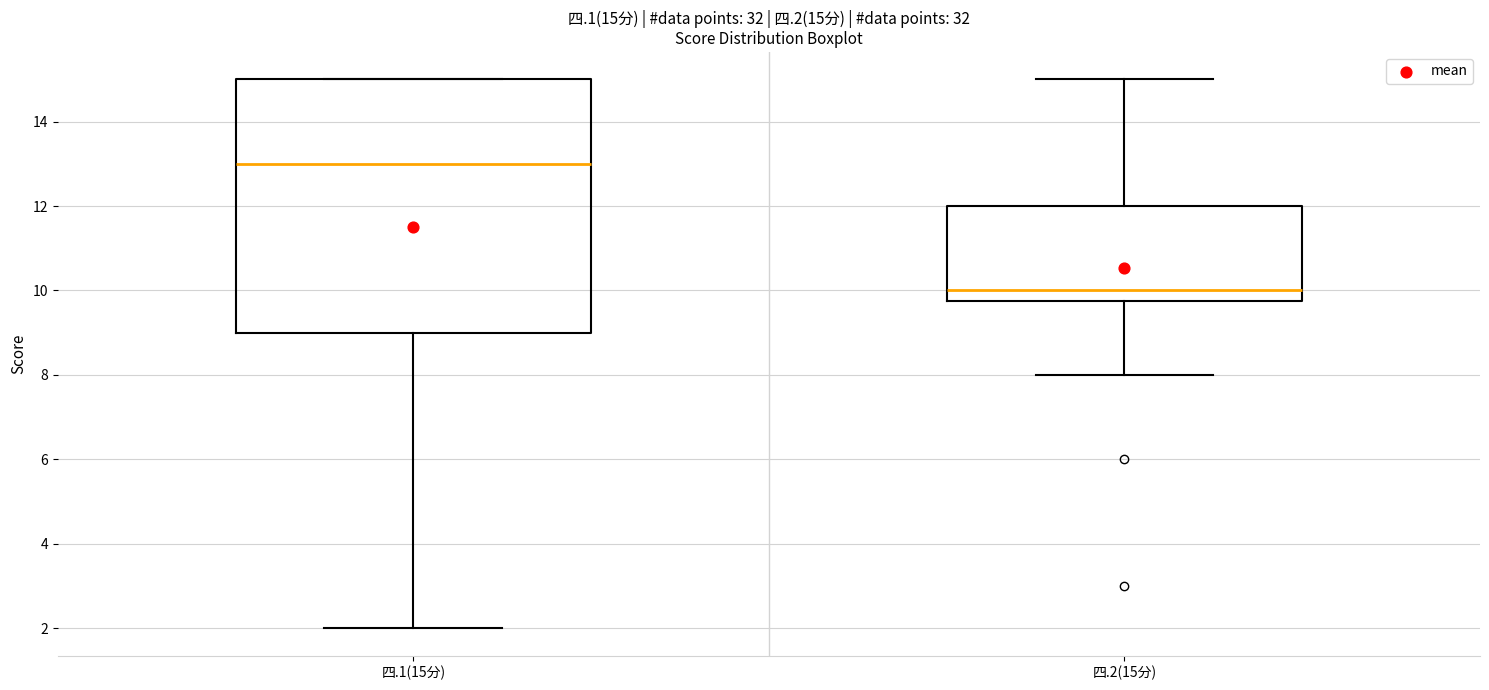

Which box's median line is the lowest?

四.2(15分)